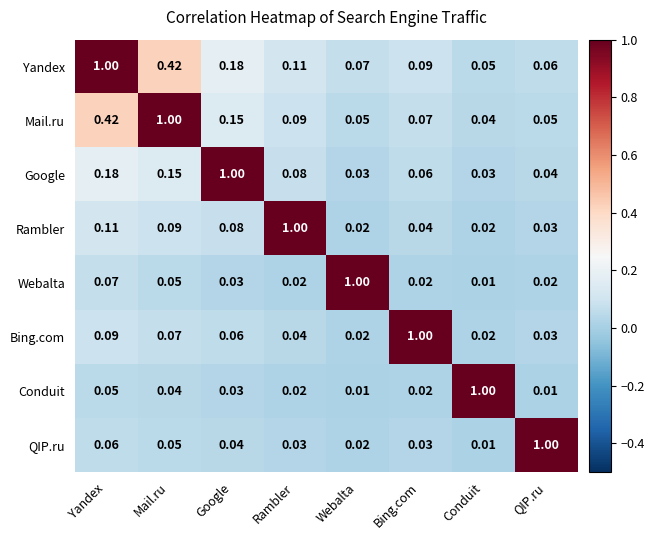

Which series has the largest total across all categories?

Yandex